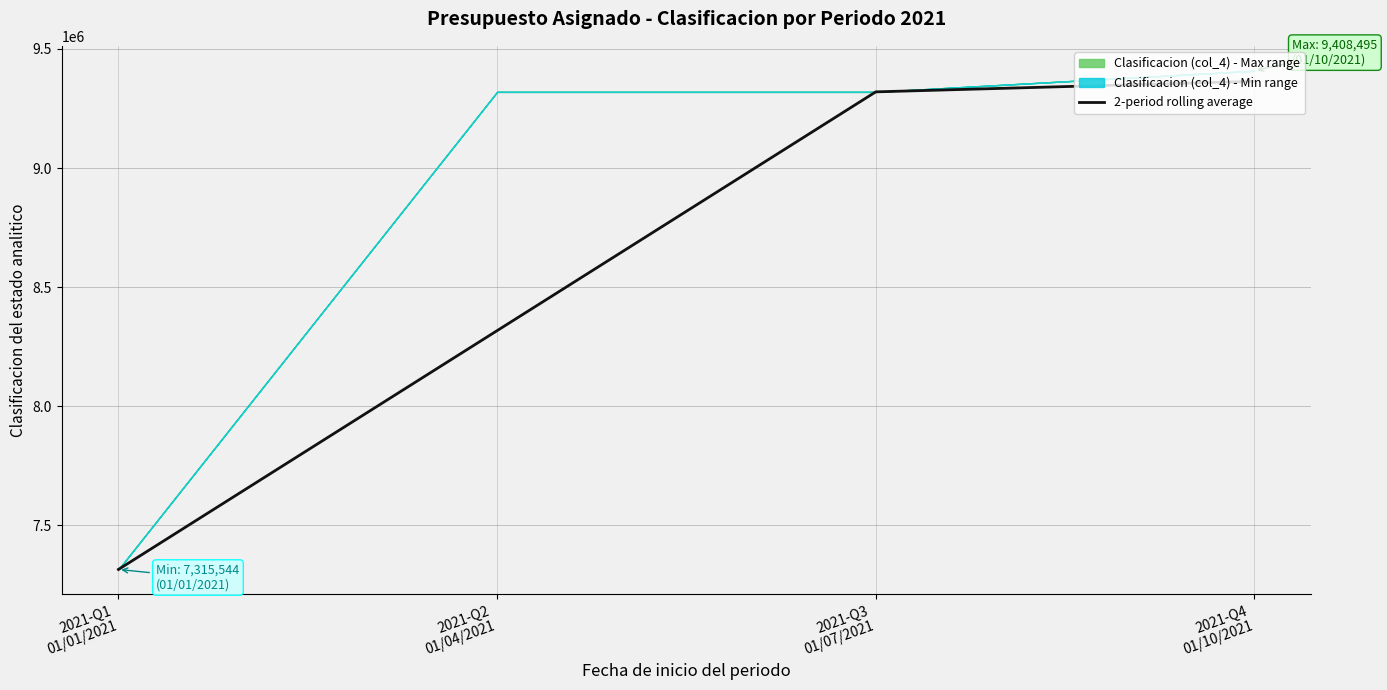

The value at 2021-Q4
01/10/2021 is 4036324.3. True or false?

False